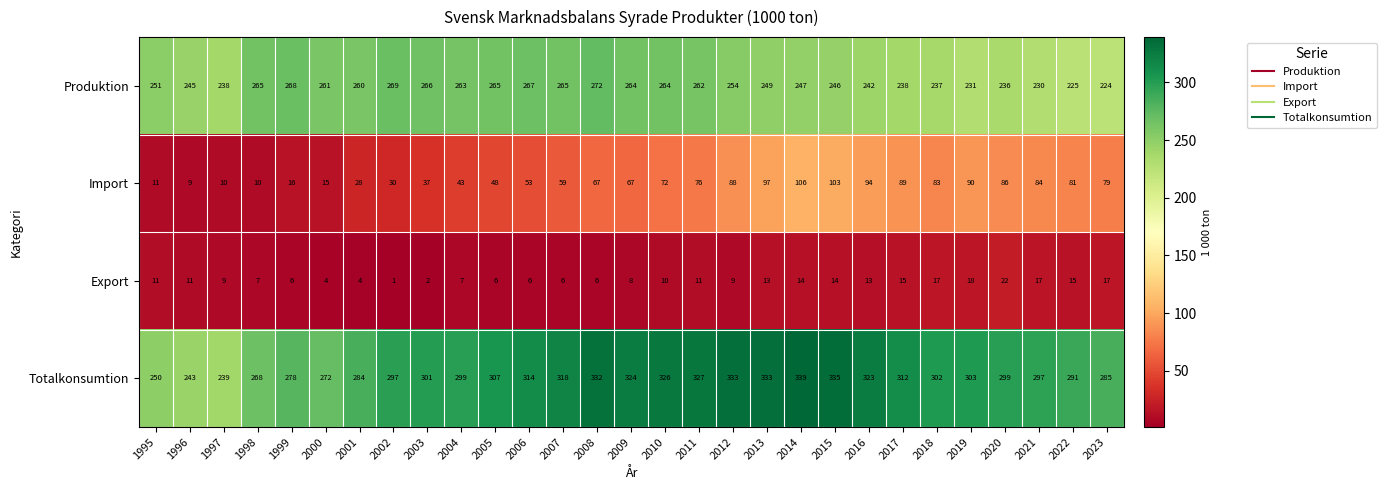

How many distinct data groups are displayed?

4